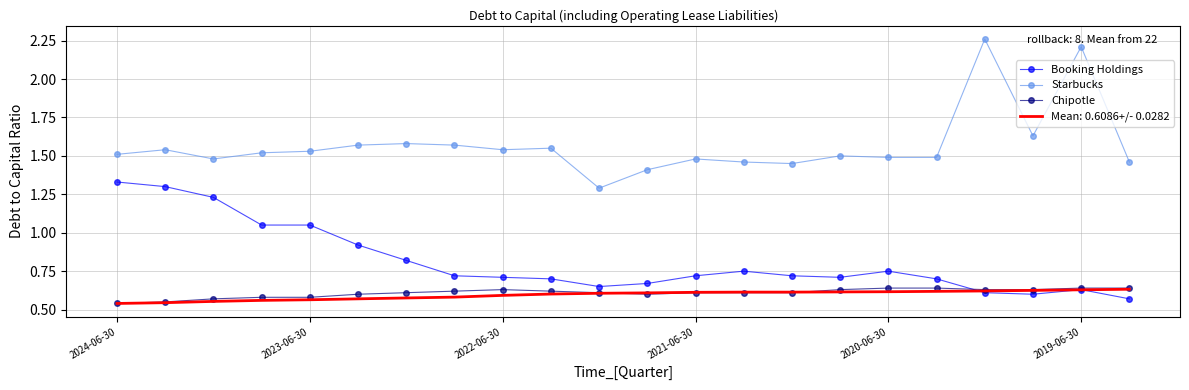

Which series has the largest range (max minus min)?

Starbucks